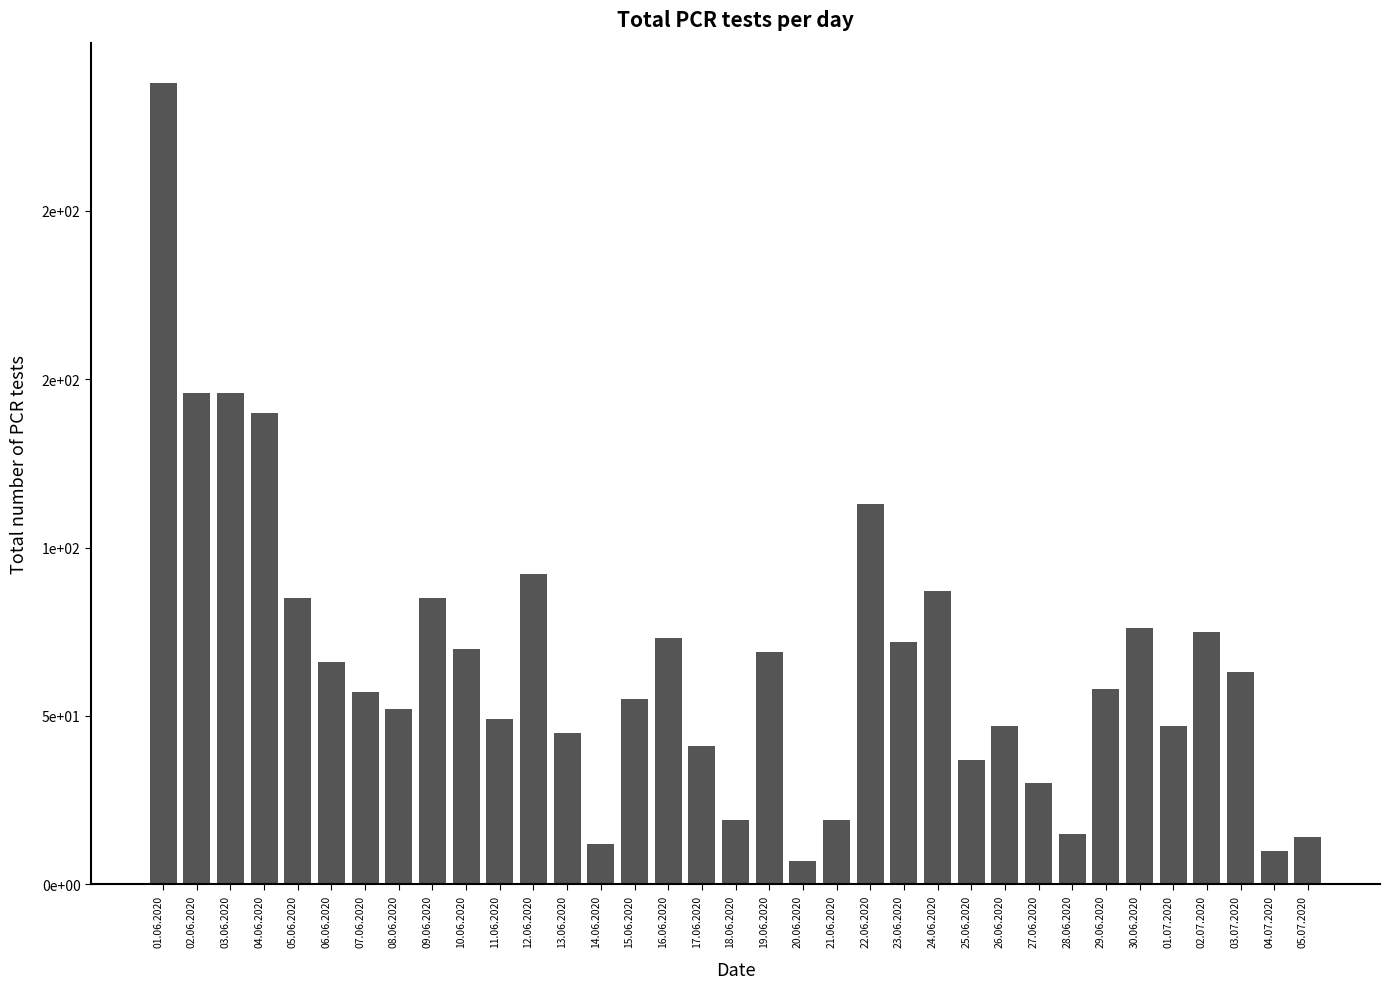

What is the sum of all values?

2310